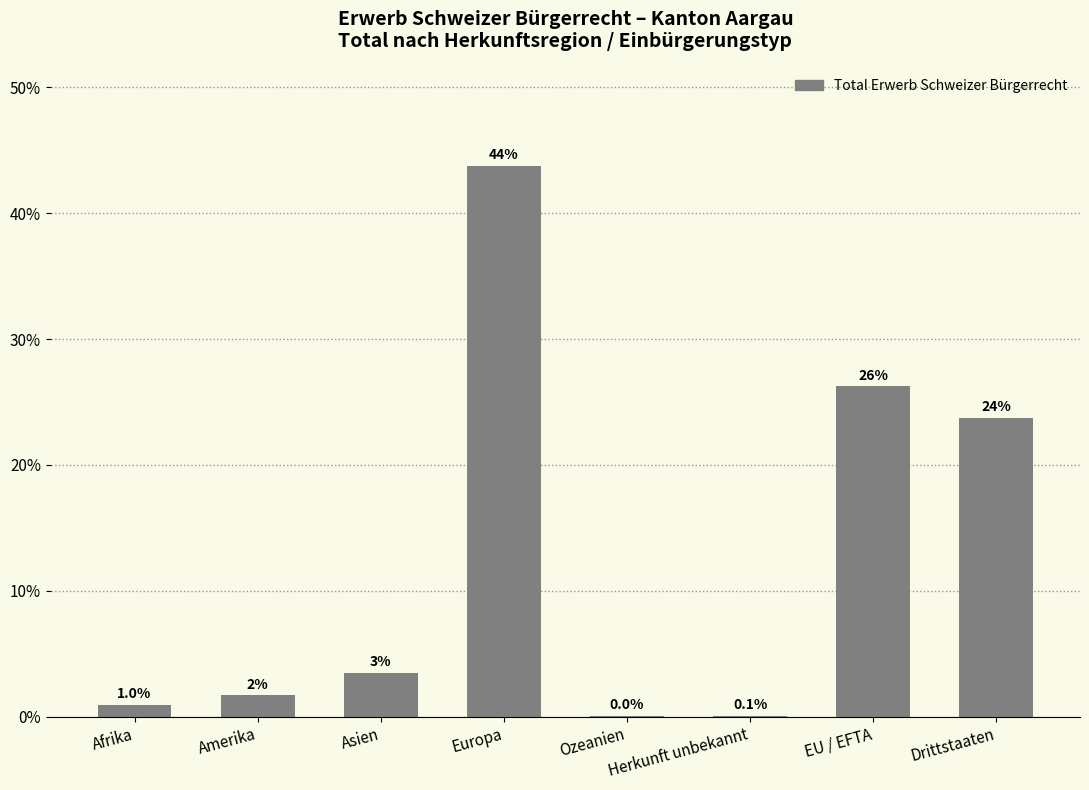

At which category does the chart reach its peak across all series?

Europa